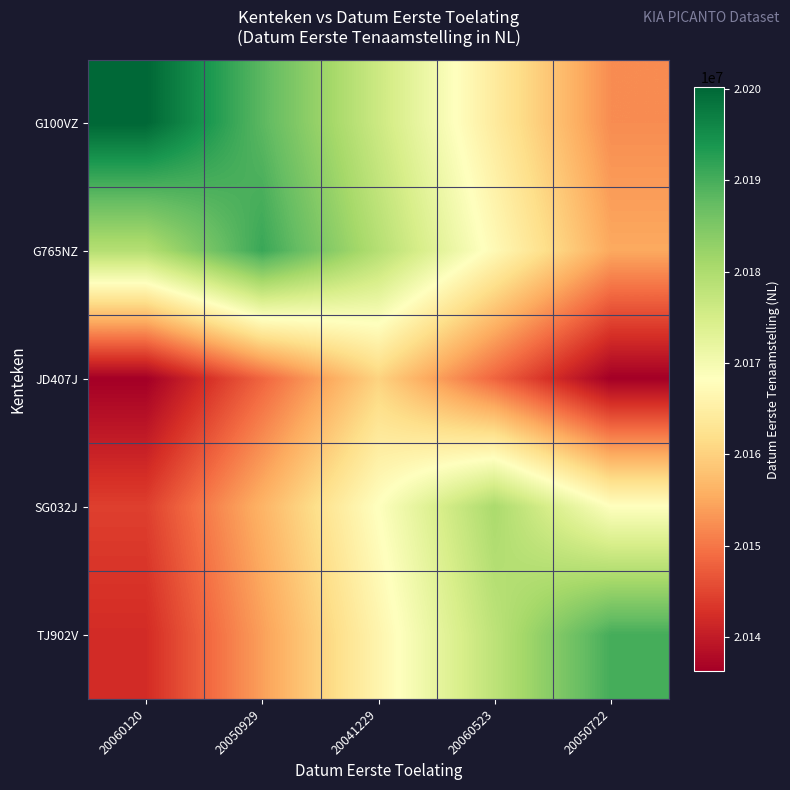

Reading right to left, extract all data points from this chart.

G100VZ: 20050722=20152215.4	20060523=20164217.8	20041229=20176220.2	20050929=20188222.6	20060120=20200225.0
G765NZ: 20050722=20155107.8	20060523=20167110.2	20041229=20179112.6	20050929=20191115.0	20060120=20179112.6
JD407J: 20050722=20136212.2	20060523=20148214.6	20041229=20160217.0	20050929=20148214.6	20060120=20136212.2
SG032J: 20050722=20168319.6	20060523=20180322.0	20041229=20168319.6	20050929=20156317.2	20060120=20144314.8
TJ902V: 20050722=20190103.0	20060523=20178100.6	20041229=20166098.2	20050929=20154095.8	20060120=20142093.4